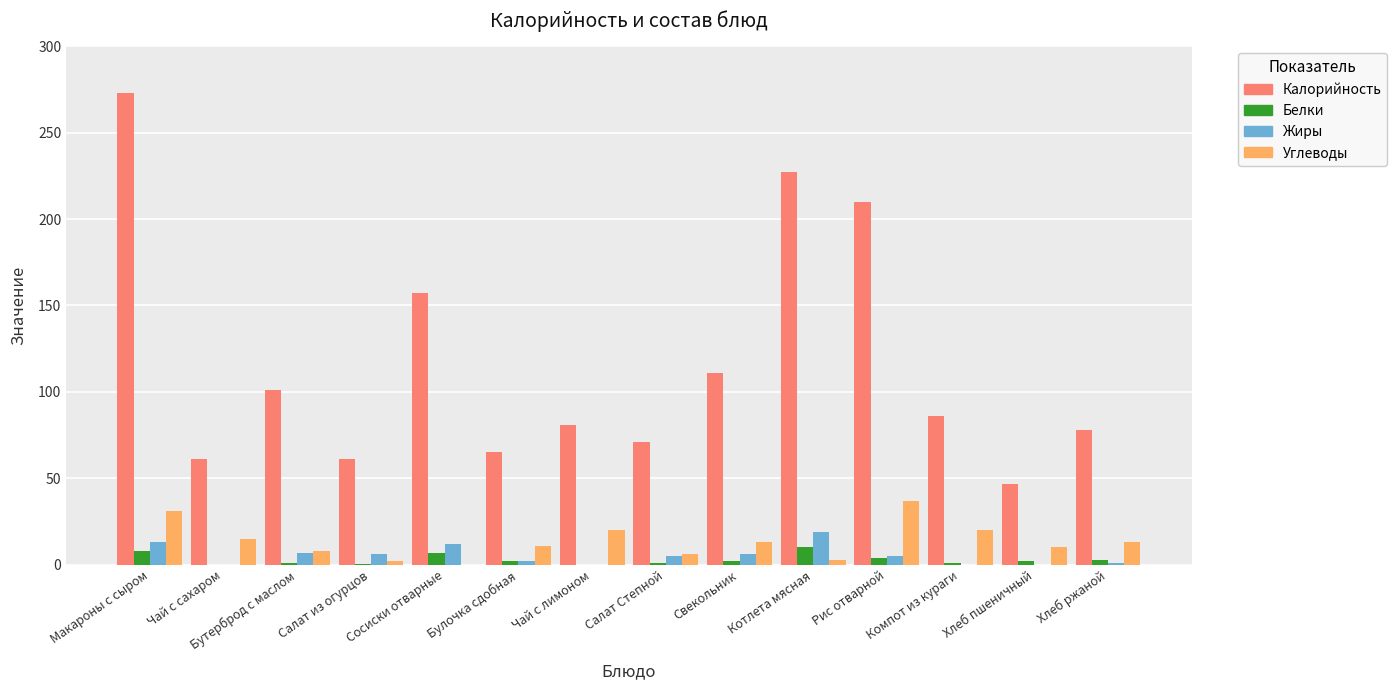

At which label does Жиры first exceed 5?

Макароны с сыром